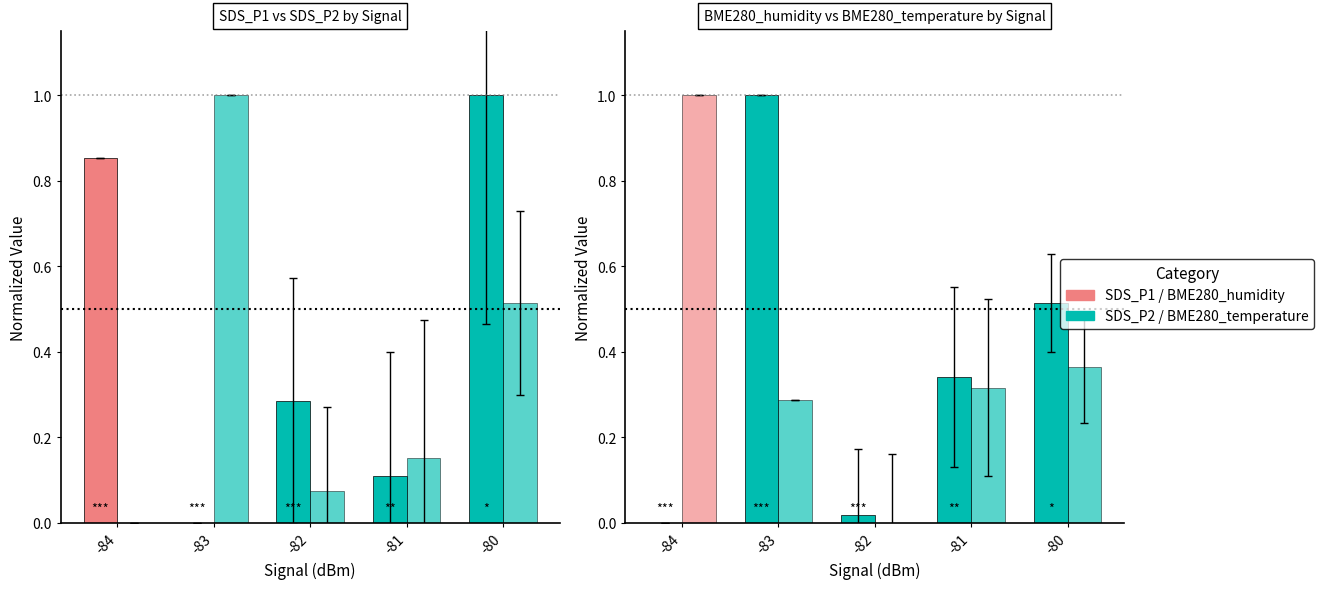

What is the sum of the BME280_temperature values at -81 and -80?

0.7